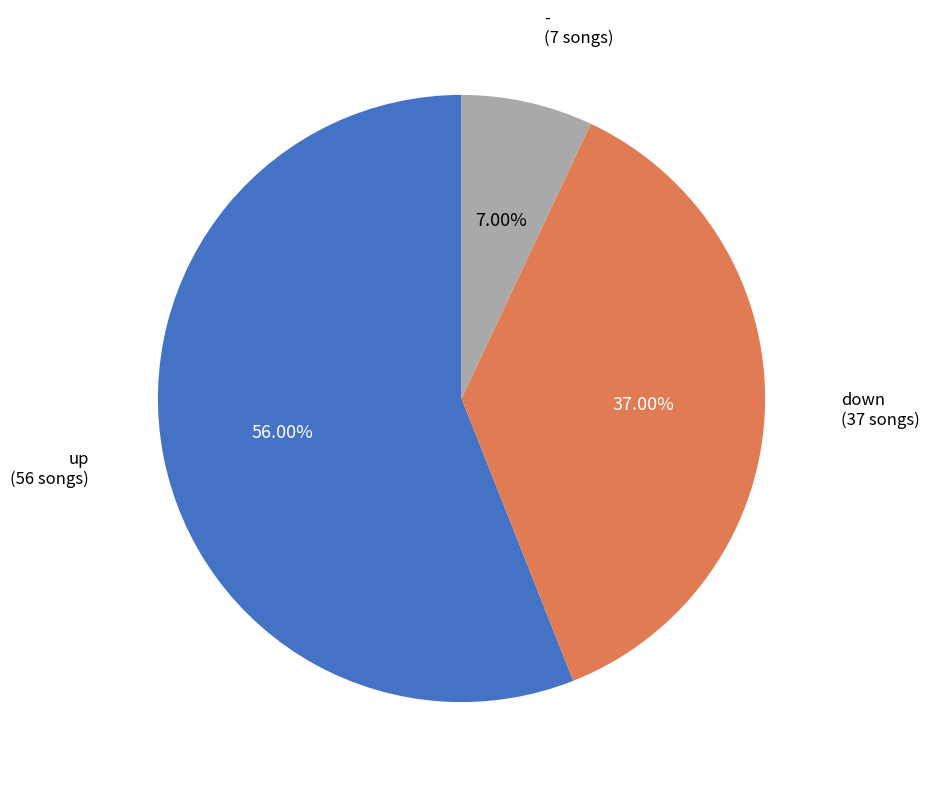

Does - represent more than half of the total?

No